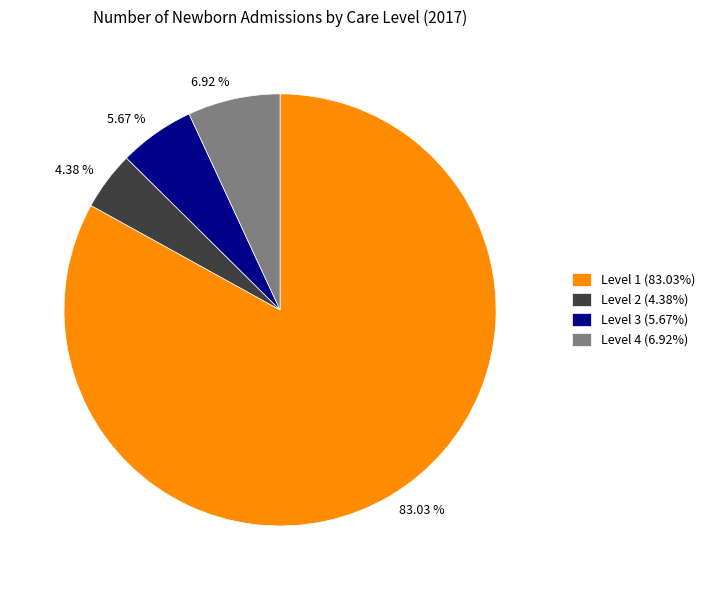

Rank the categories by value from lowest to highest.

Level 2, Level 3, Level 4, Level 1